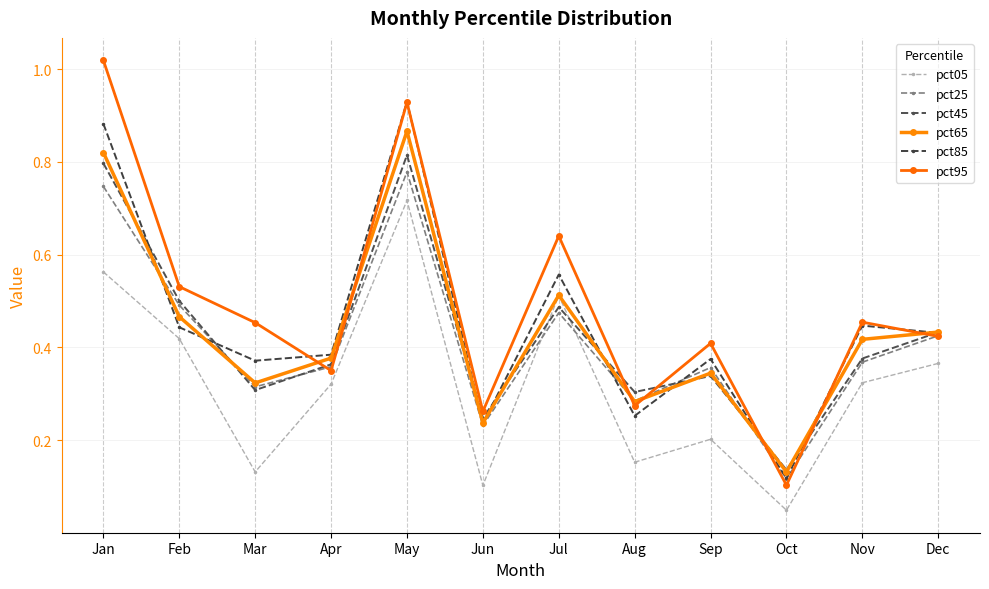

At how many categories does at least one series exceed 0?

12